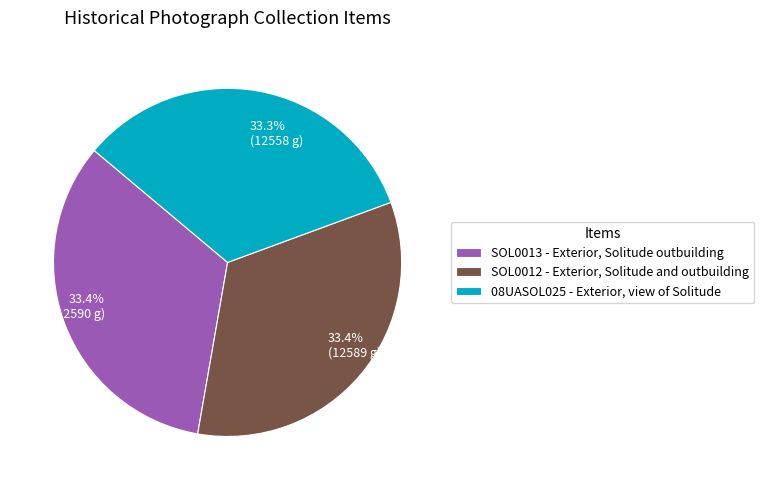

Approximately how many times larger is the value at 08UASOL025 - Exterior, view of Solitude compared to SOL0012 - Exterior, Solitude and outbuilding?

1.0